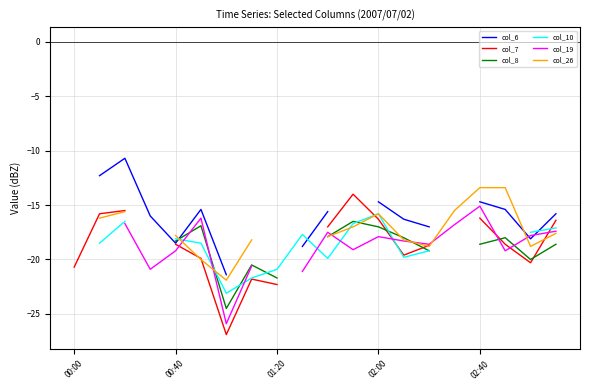

After their last crossing, which series has the higher values: col_26 or col_7?

col_7